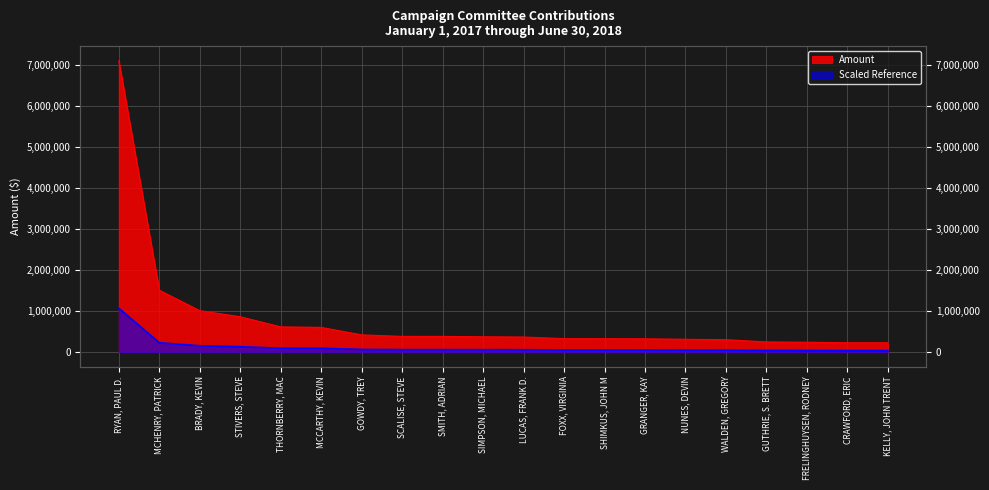

Reading left to right, list all the values displayed in this chart.

7108394.7	1506994.1	1008000.0	860000.0	613000.0	599775.0	417159.0	380400.0	380000.0	370250.0	365000.0	325000.0	323479.0	321800.0	309583.5	300000.0	245250.0	238000.0	225000.0	225000.0